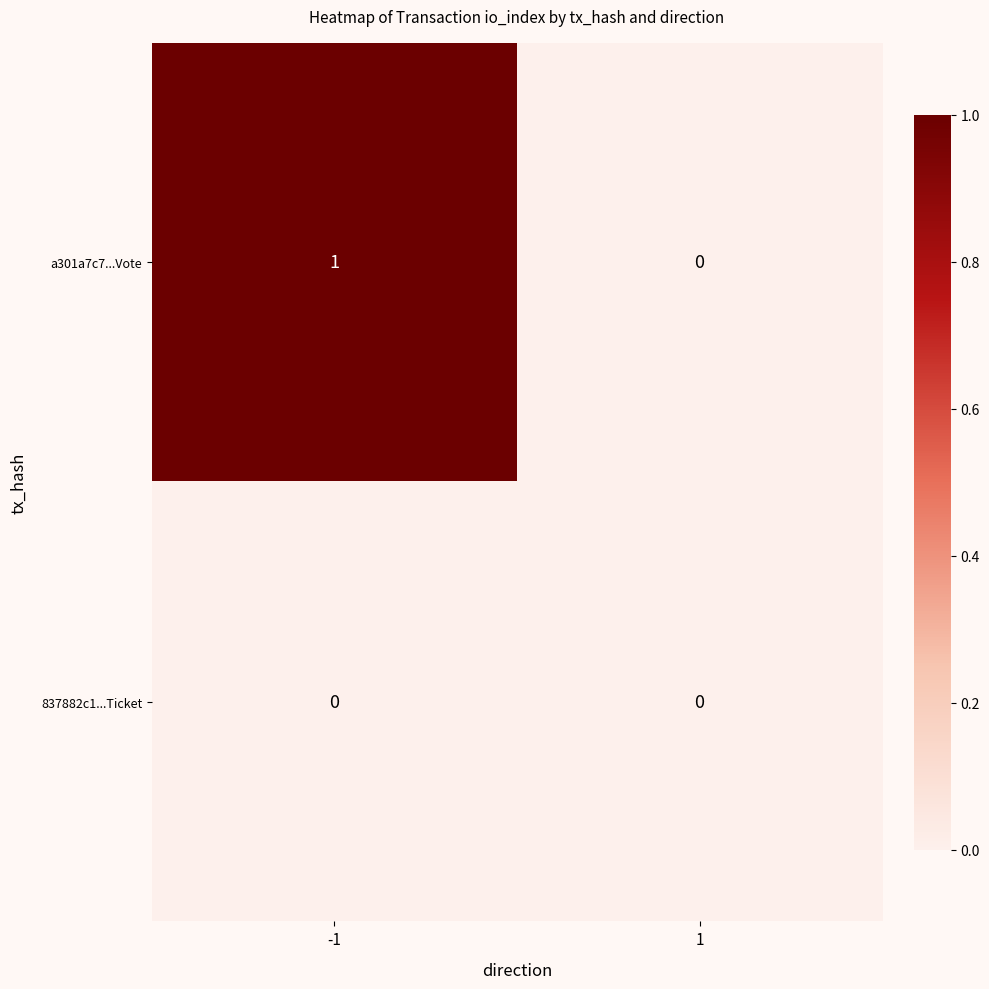

Reading left to right, extract all data points from this chart.

a301a7c7...Vote: -1=1	1=0
837882c1...Ticket: -1=0	1=0